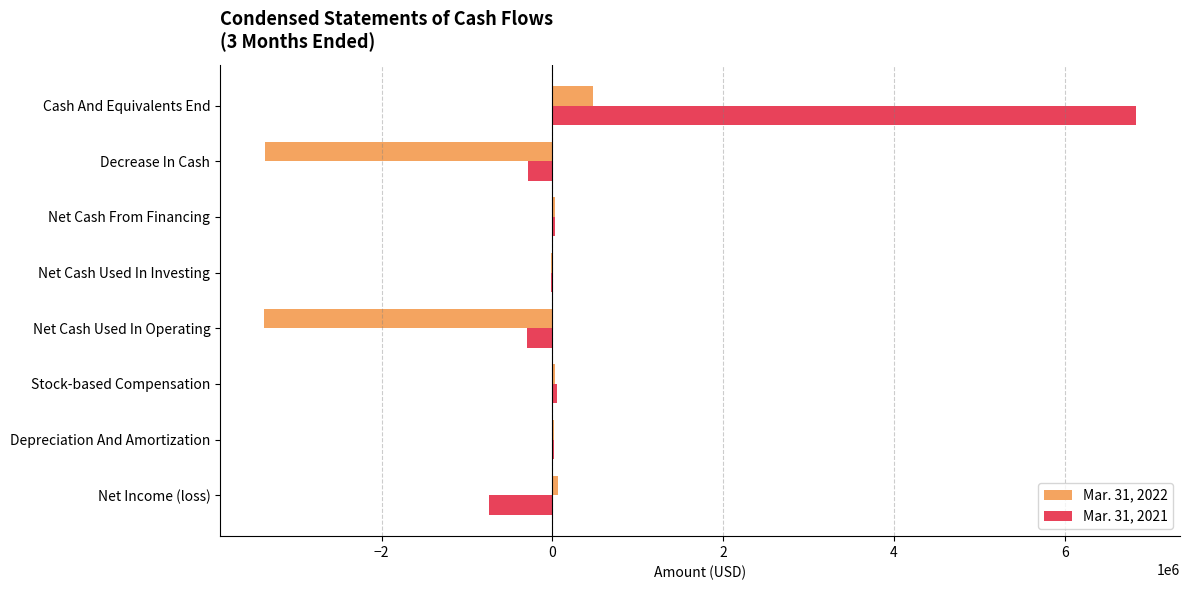

Which series has the widest spread of values?

Mar. 31, 2021